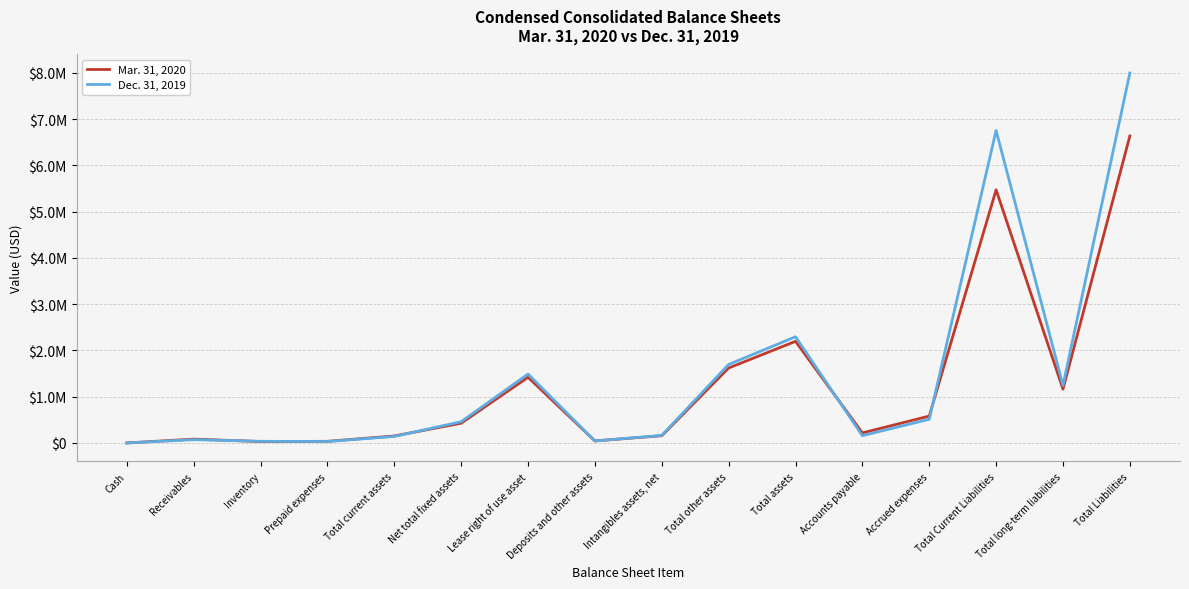

What is the label of the 12th point from the left?

Accounts payable